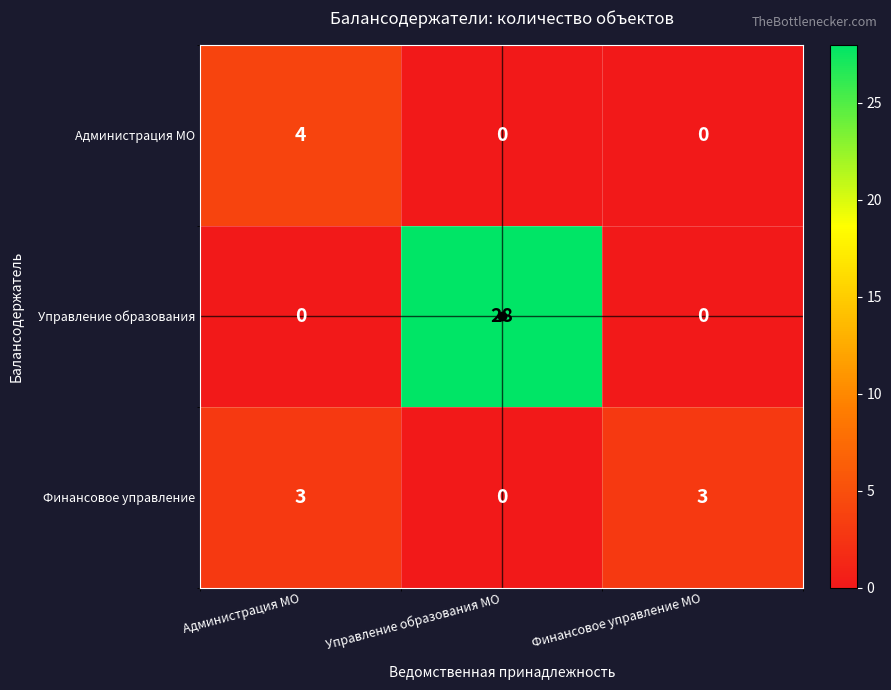

Rank the series at Администрация МО from highest to lowest value.

Администрация МО, Финансовое управление, Управление образования